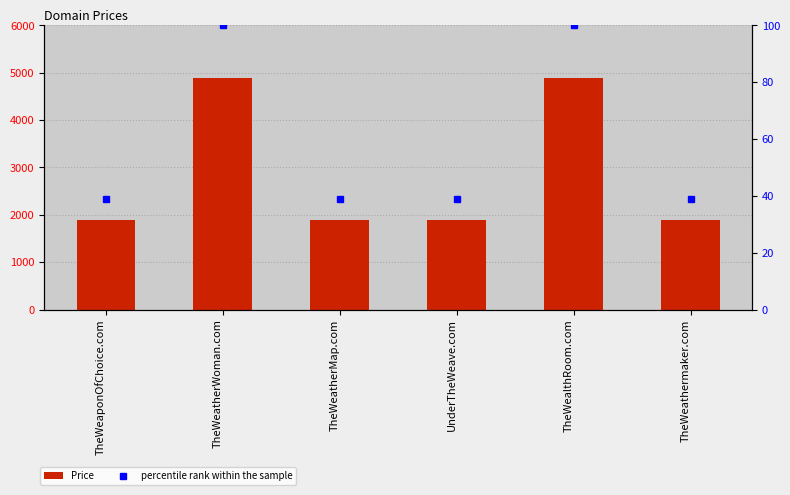

How many data points in percentile rank within the sample are above 39?

2